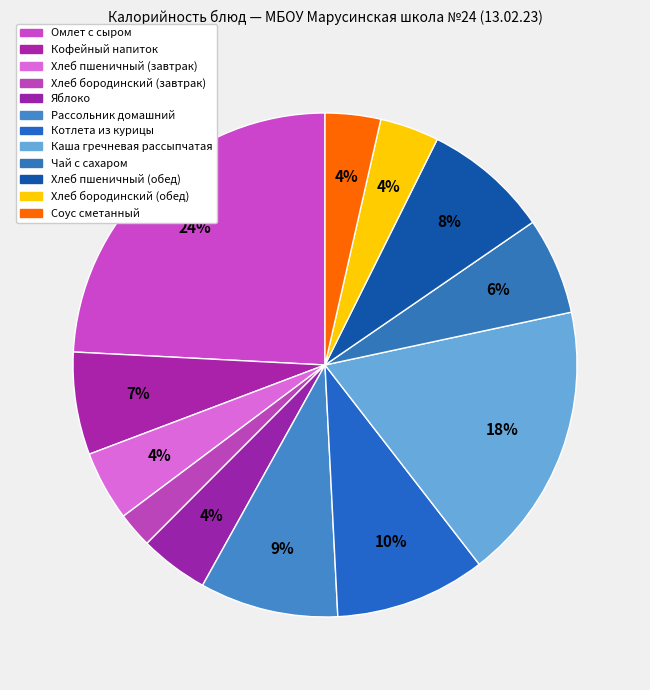

What percentage is the Котлета из курицы slice, to the nearest percent?

10%